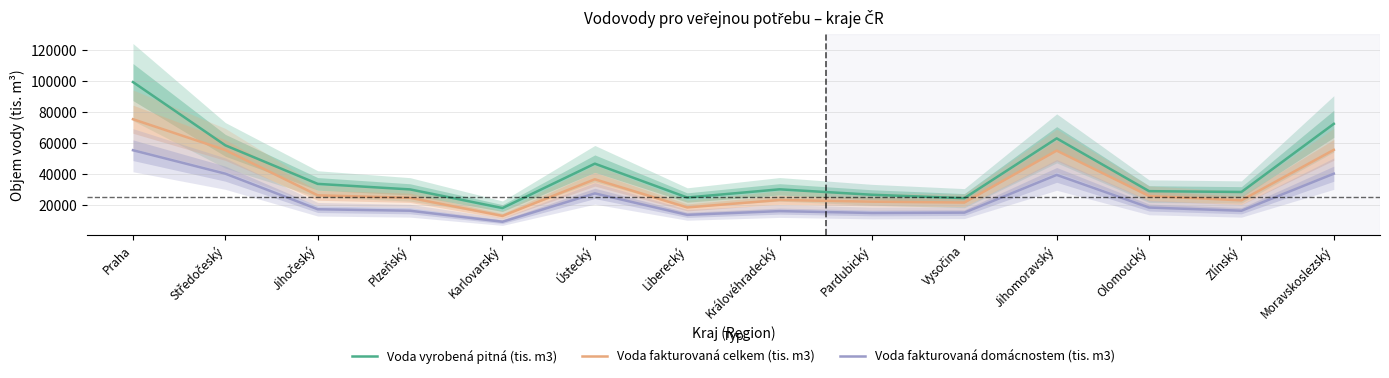

At which category does the chart reach its minimum across all series?

Karlovarský